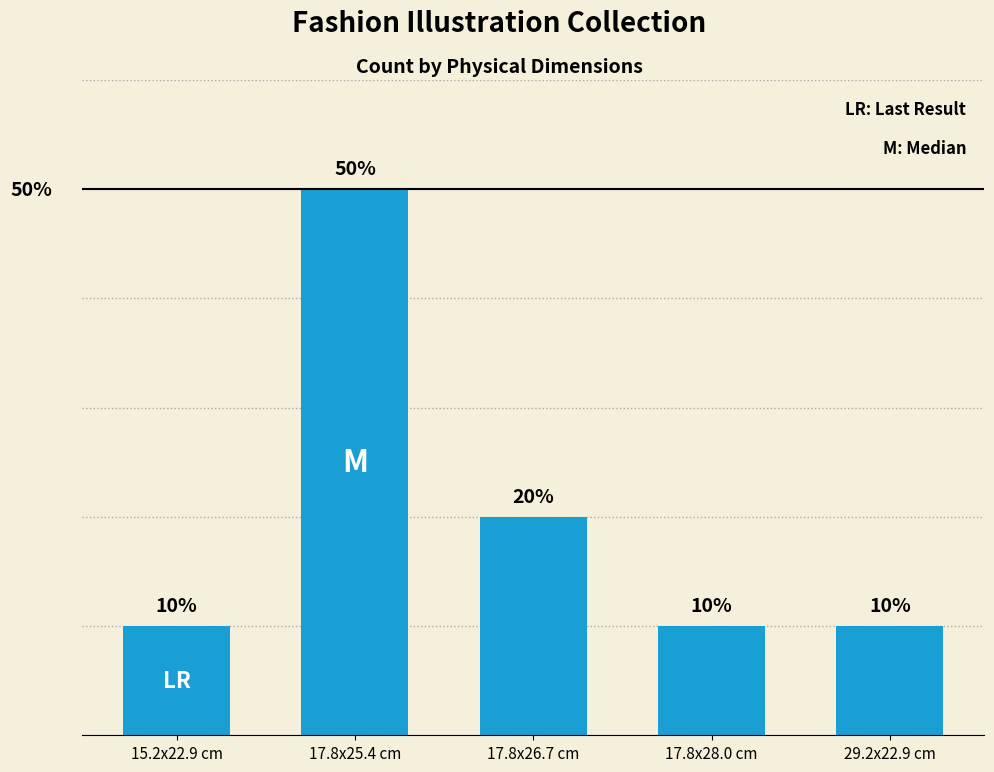

Which has a higher value, 29.2x22.9 cm or 17.8x26.7 cm?

17.8x26.7 cm